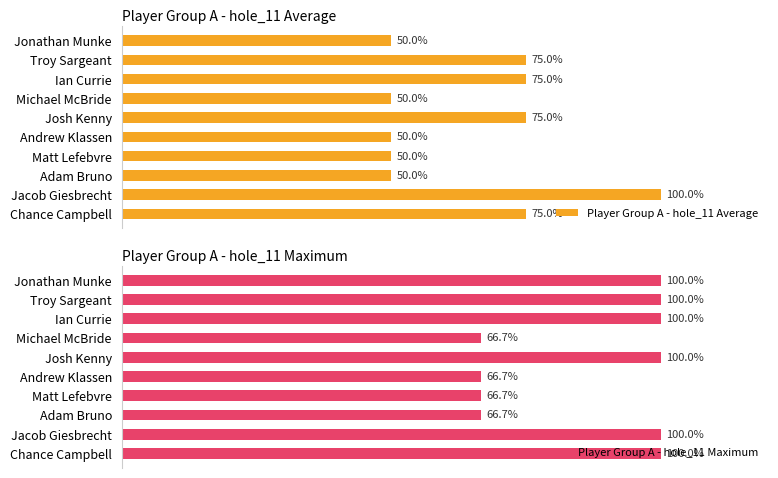

At which label does Player Group A - hole_11 Average reach its peak?

Jacob Giesbrecht